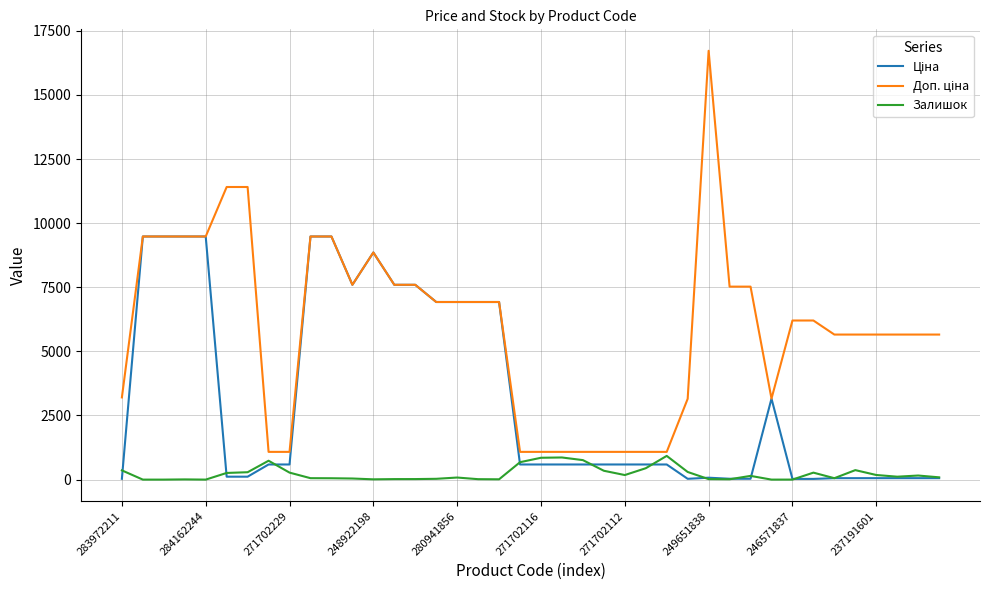

Does the chart display data point markers on the line(s)?

No